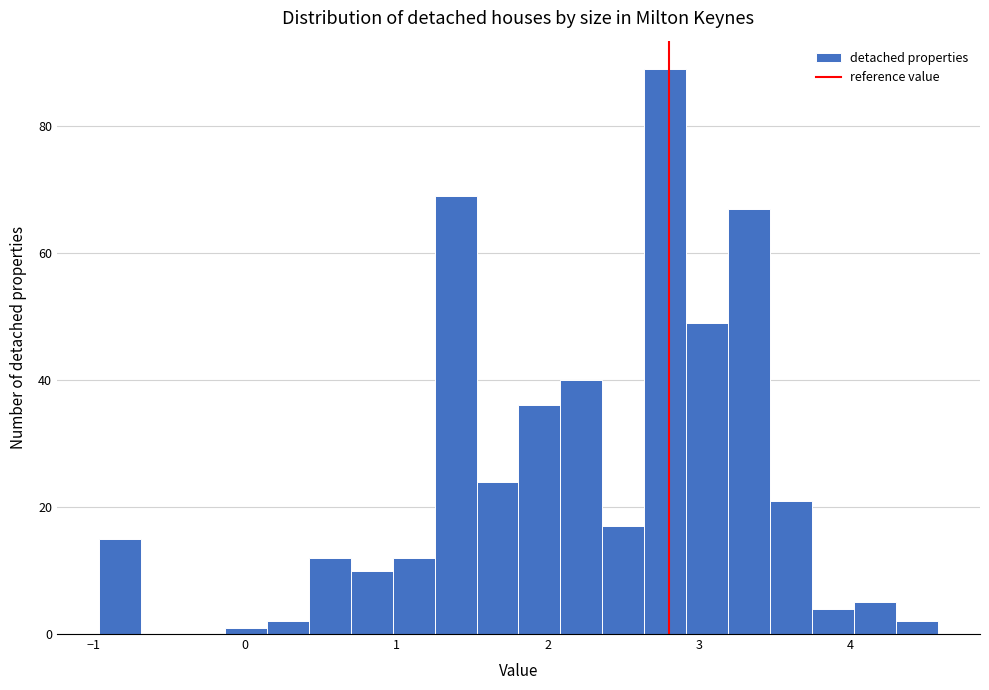

Read against the x-axis, roughly where is the centre of the tallest bar?

2.8